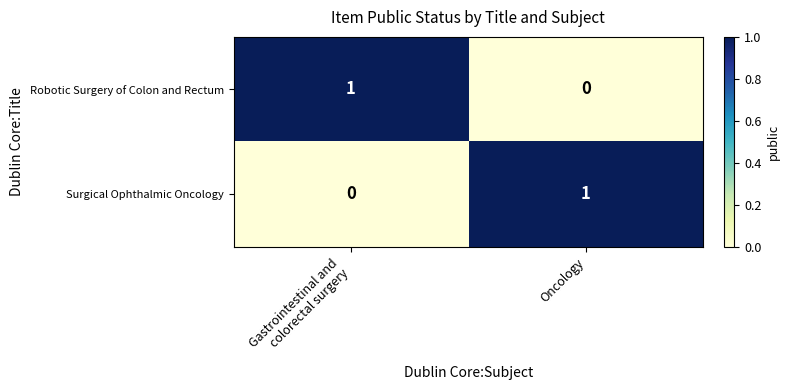

At Oncology, list the series in order from smallest to largest.

Robotic Surgery of Colon and Rectum, Surgical Ophthalmic Oncology